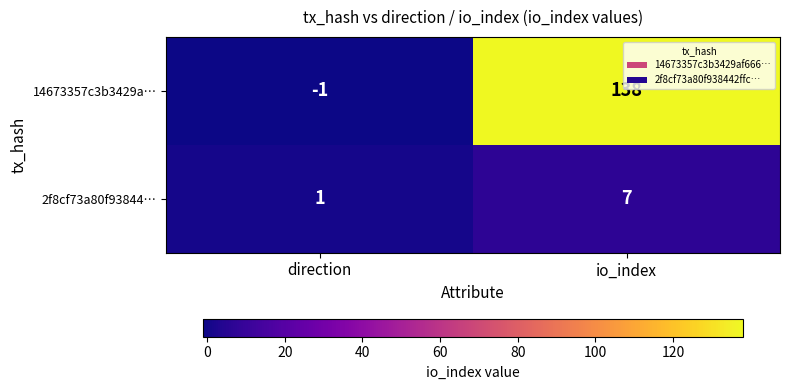

The 2f8cf73a80f93844… series shows 1 at direction. True or false?

True